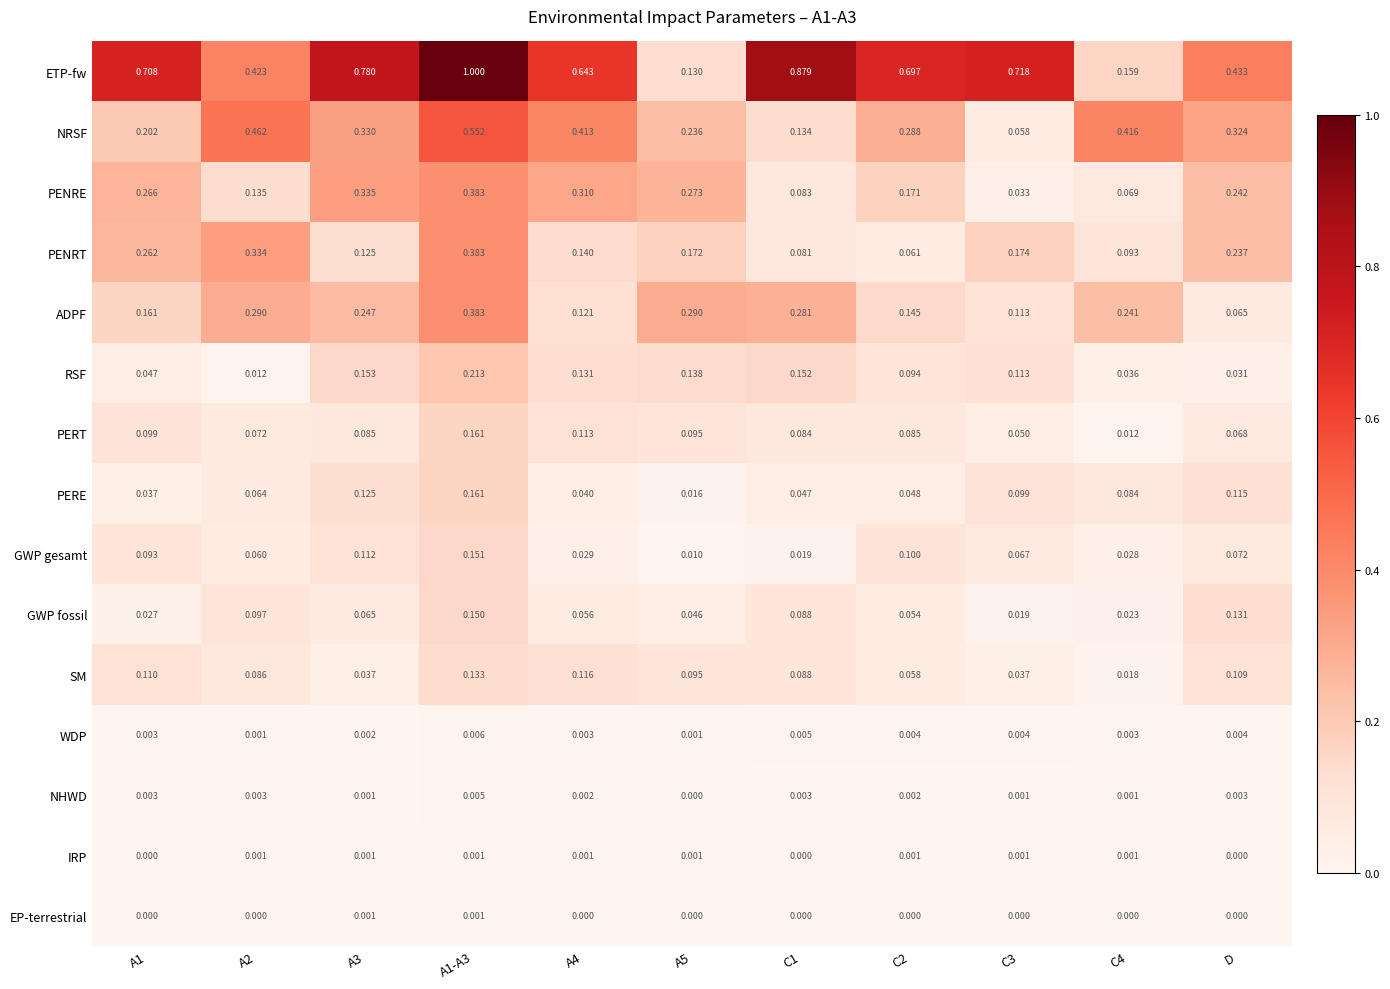

How many data points does each series have?

11